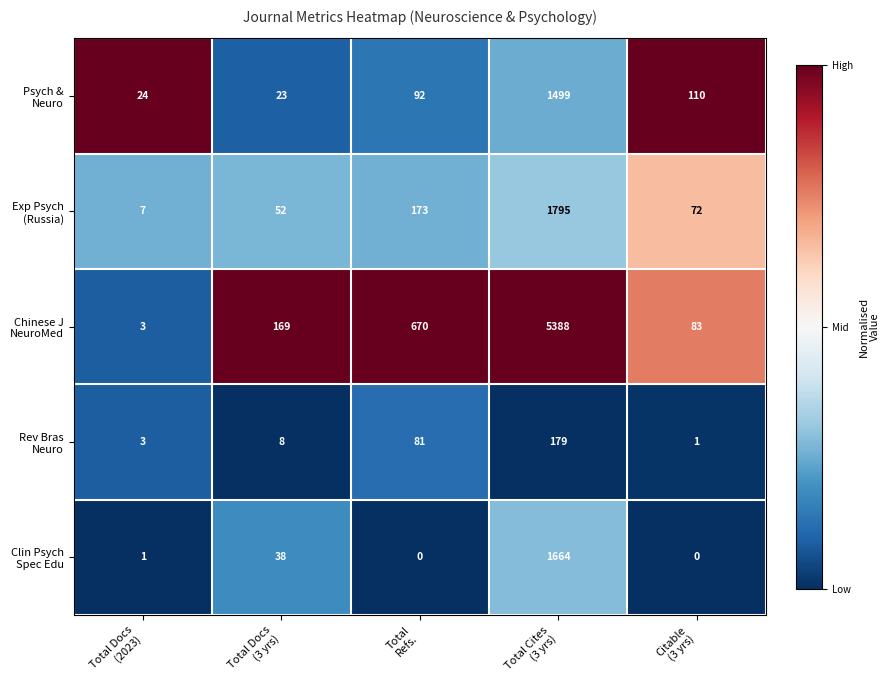

How many series are shown in this chart?

5